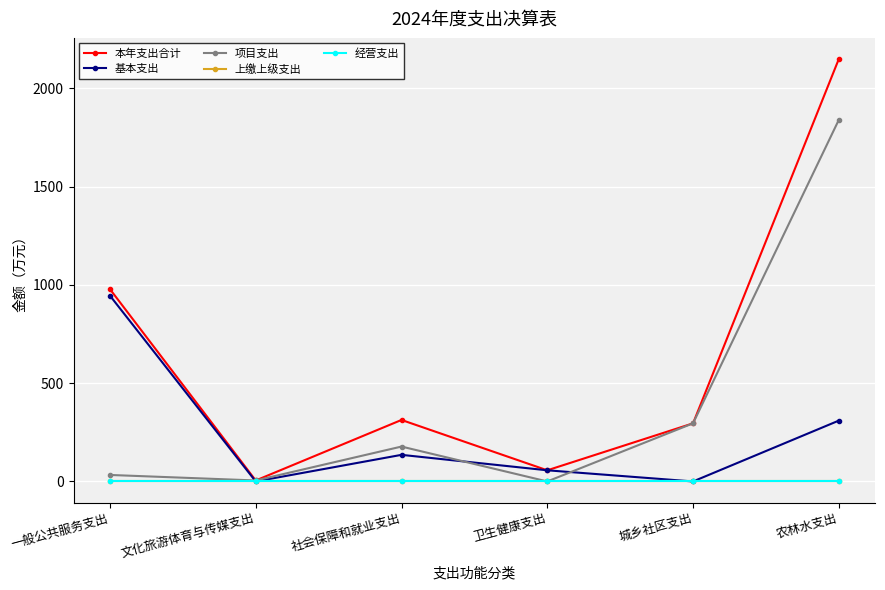

Which series has the widest spread of values?

本年支出合计